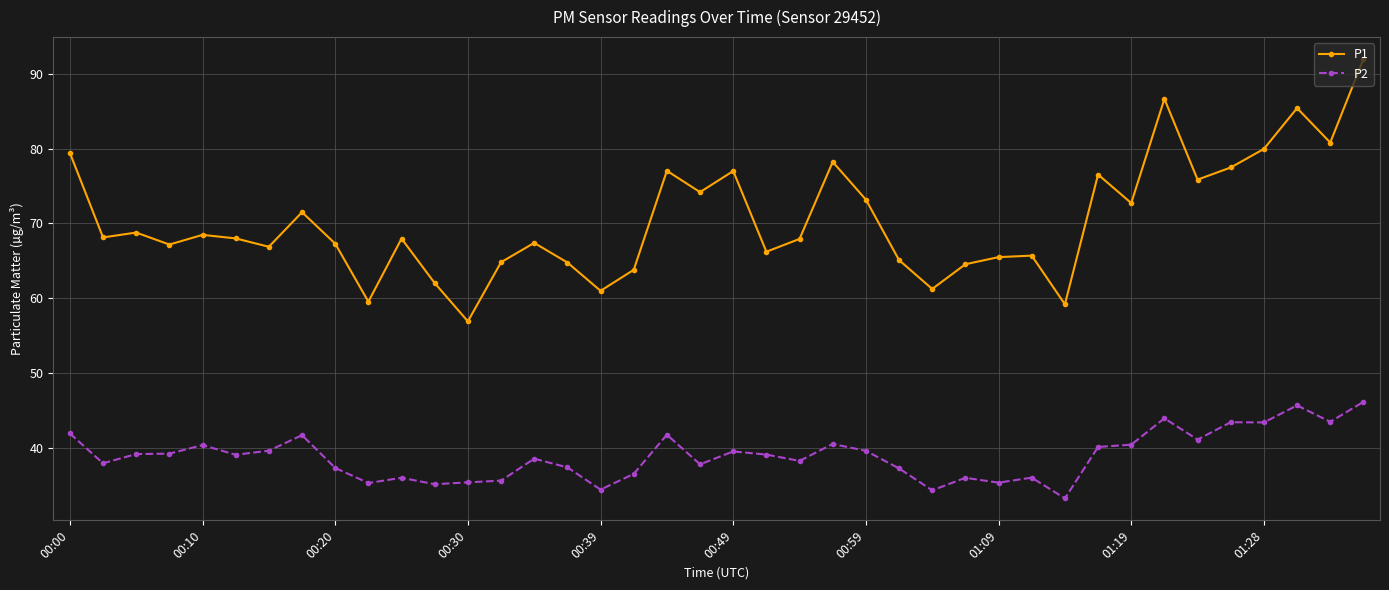

Which series has the largest total across all categories?

P1